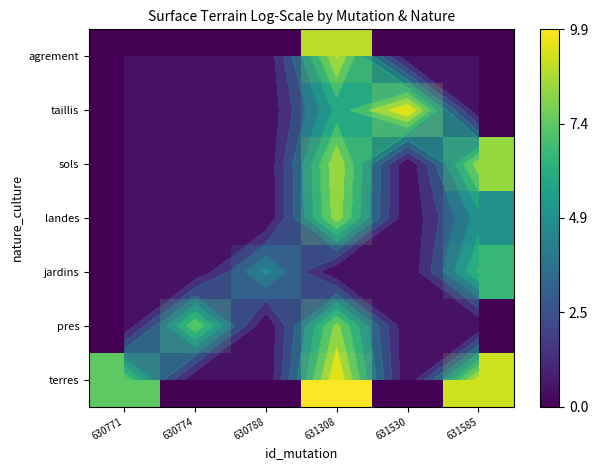

At which category is the sum across all series the highest?

631308